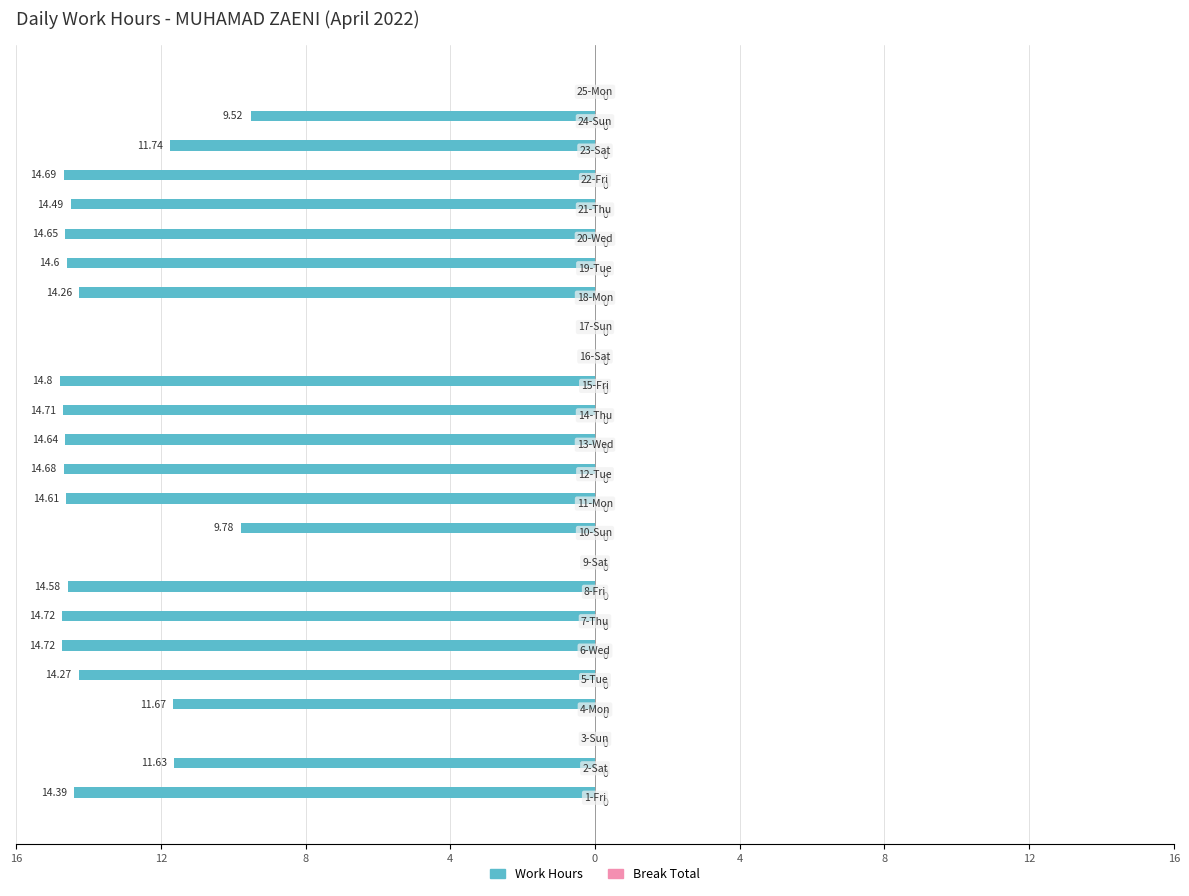

How many series are shown in this chart?

2